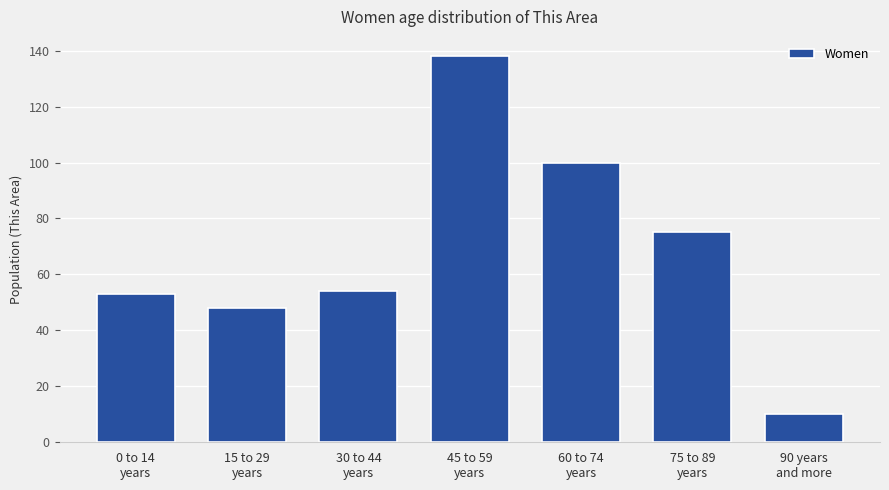

Is it true that the value at 30 to 44
years is 93?

False